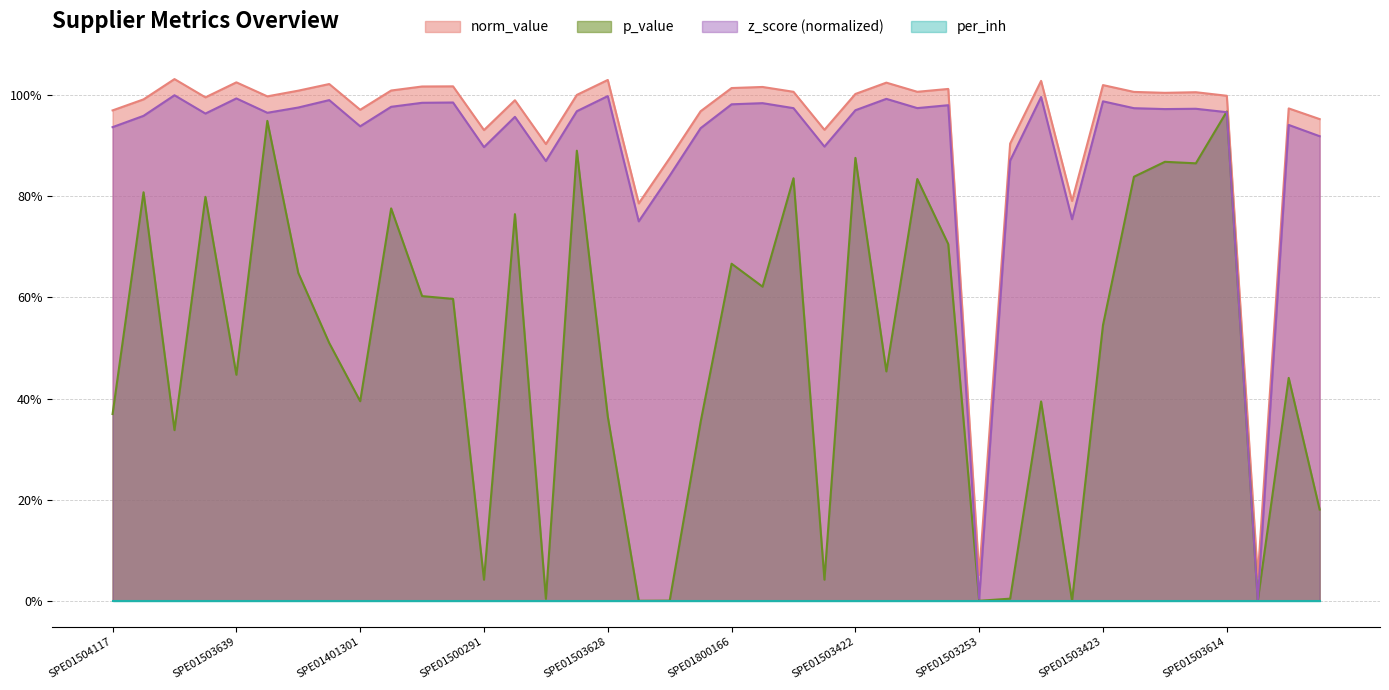

What is the sum of the p_value values at SPE01503341 and SPE01503219?

0.9